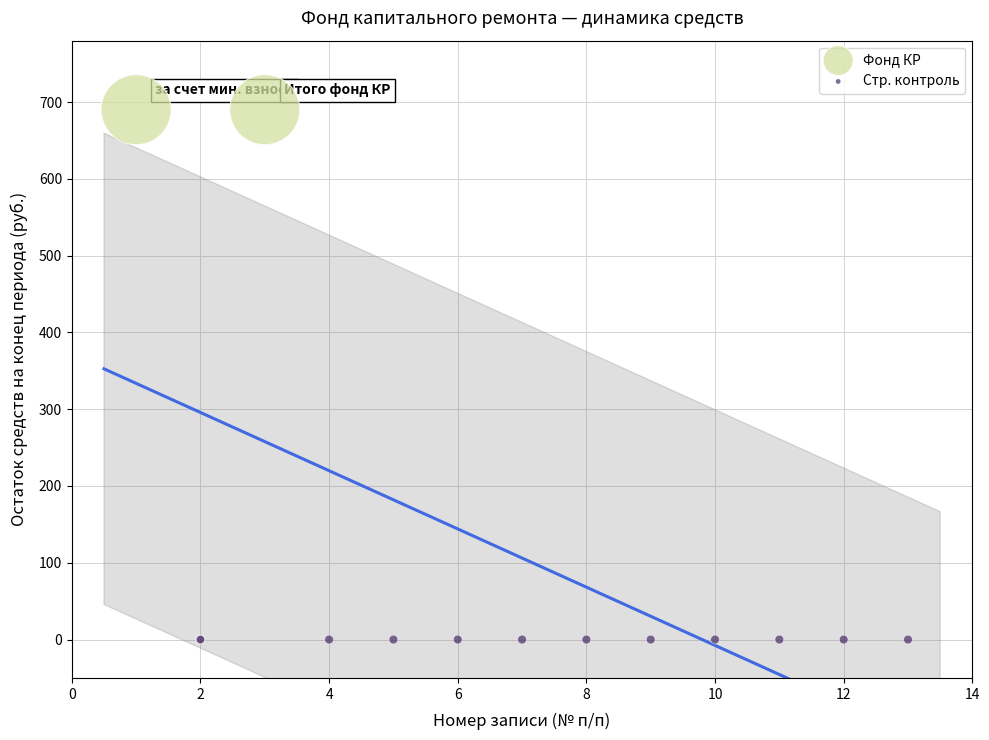

Which series contains the highest Y value?

Фонд КР